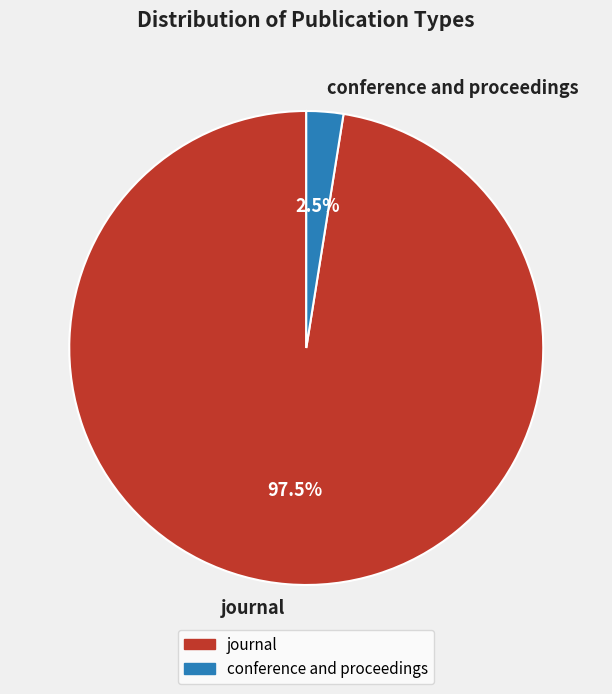

Count the number of slices in the pie.

2